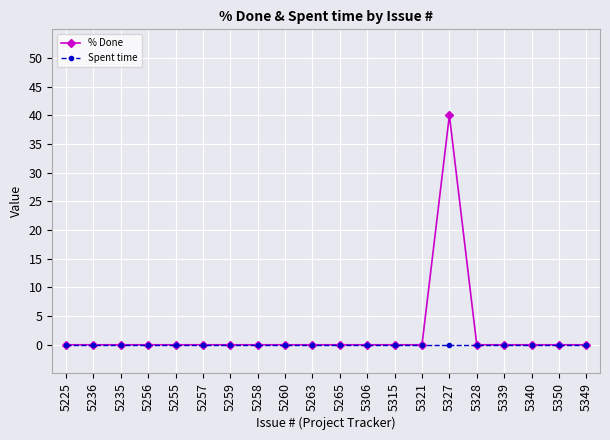

How many lines are shown in the chart?

2